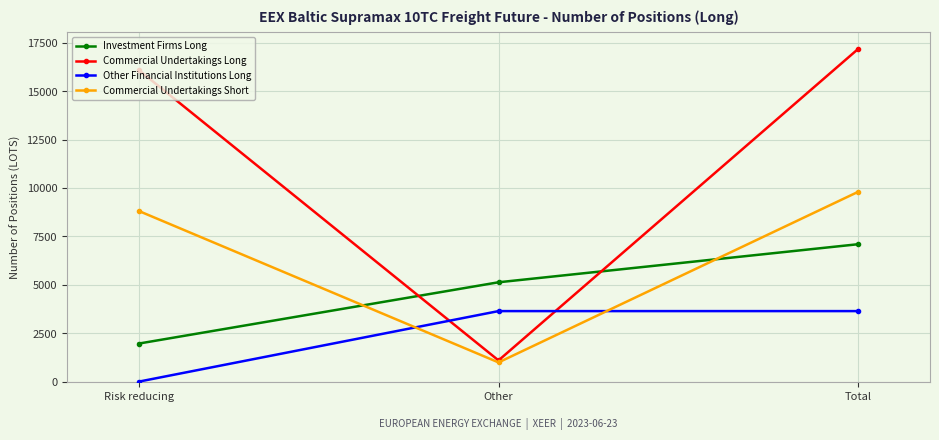

What position from the left is Other?

2